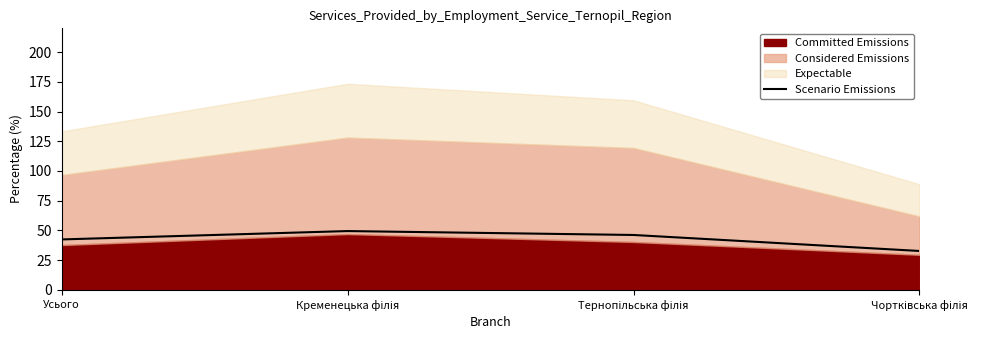

At which category does the chart reach its peak across all series?

Кременецька філія